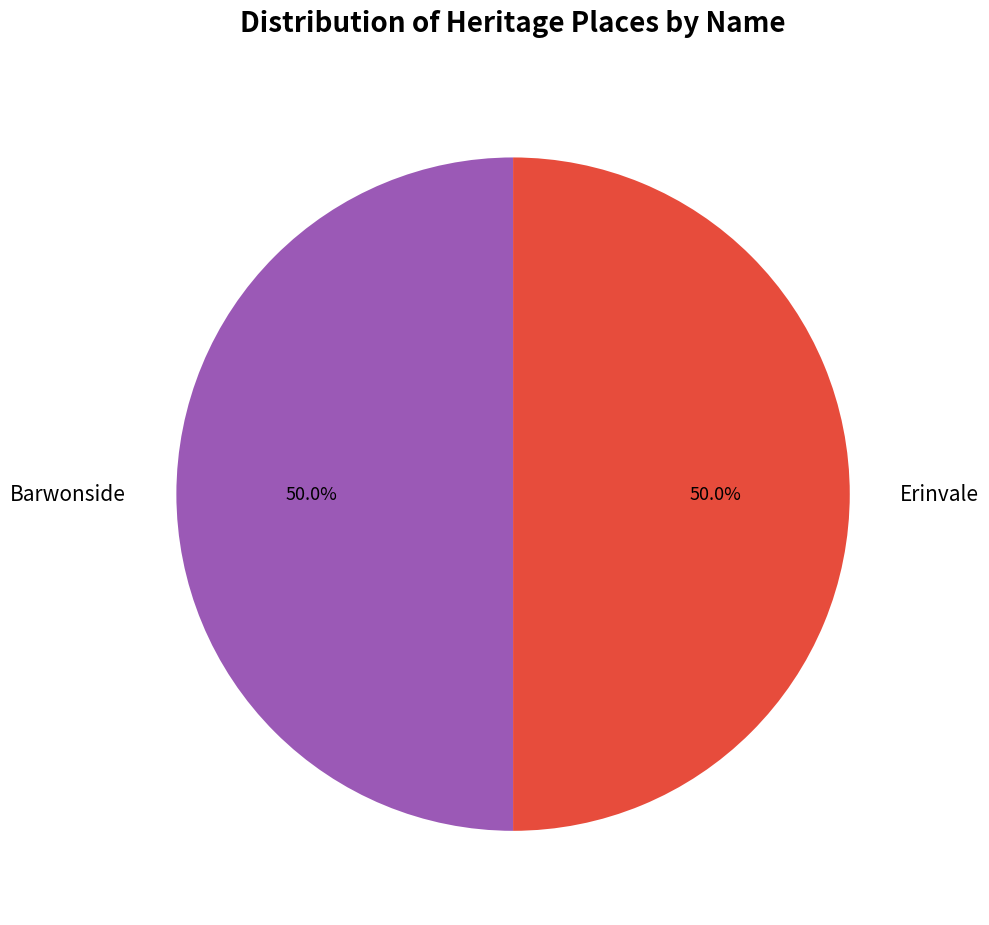

How many slices are in this pie chart?

2